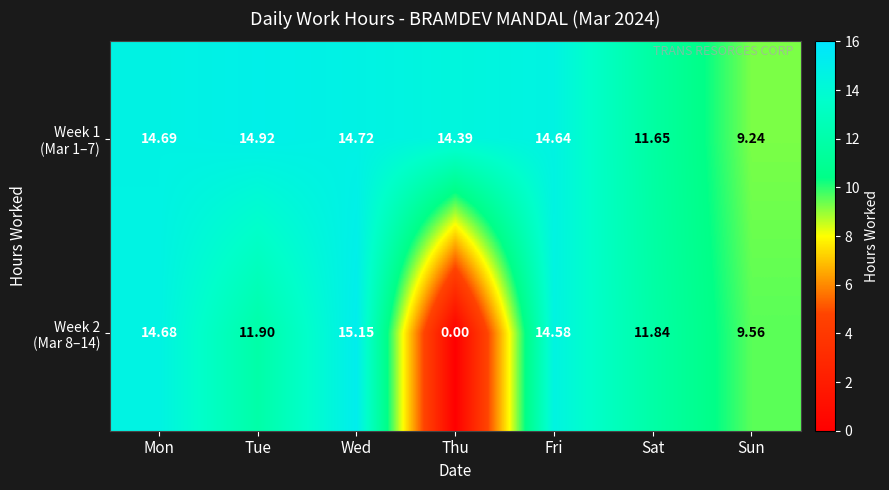

Which category has the highest value across all series?

Wed